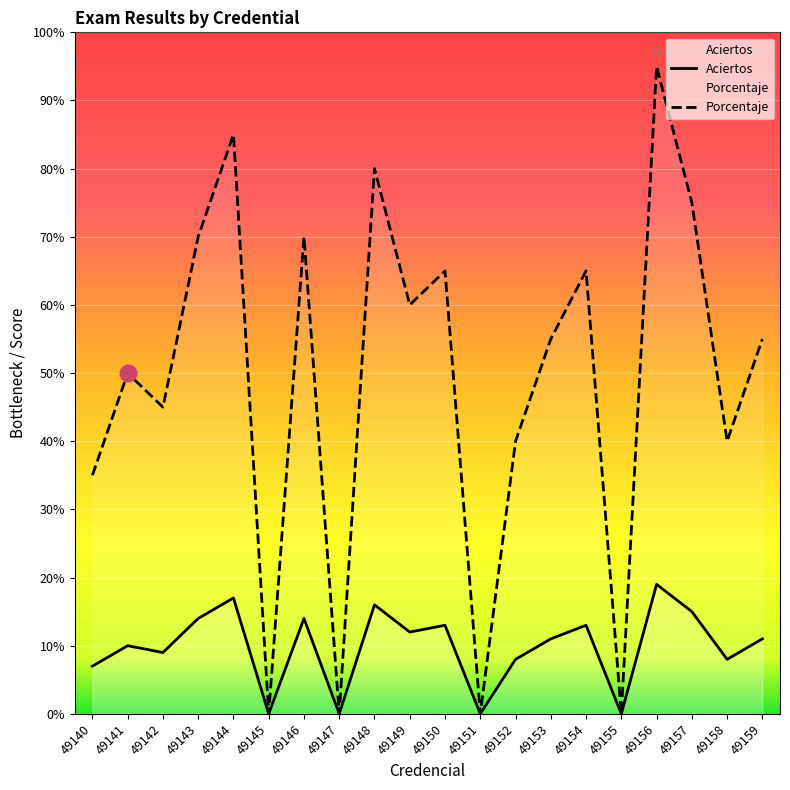

Reading left to right, list all the values displayed in this chart.

Aciertos: 49140=7	49141=10	49142=9	49143=14	49144=17	49145=0	49146=14	49147=0	49148=16	49149=12	49150=13	49151=0	49152=8	49153=11	49154=13	49155=0	49156=19	49157=15	49158=8	49159=11
Porcentaje: 49140=35	49141=50	49142=45	49143=70	49144=85	49145=0	49146=70	49147=0	49148=80	49149=60	49150=65	49151=0	49152=40	49153=55	49154=65	49155=0	49156=95	49157=75	49158=40	49159=55